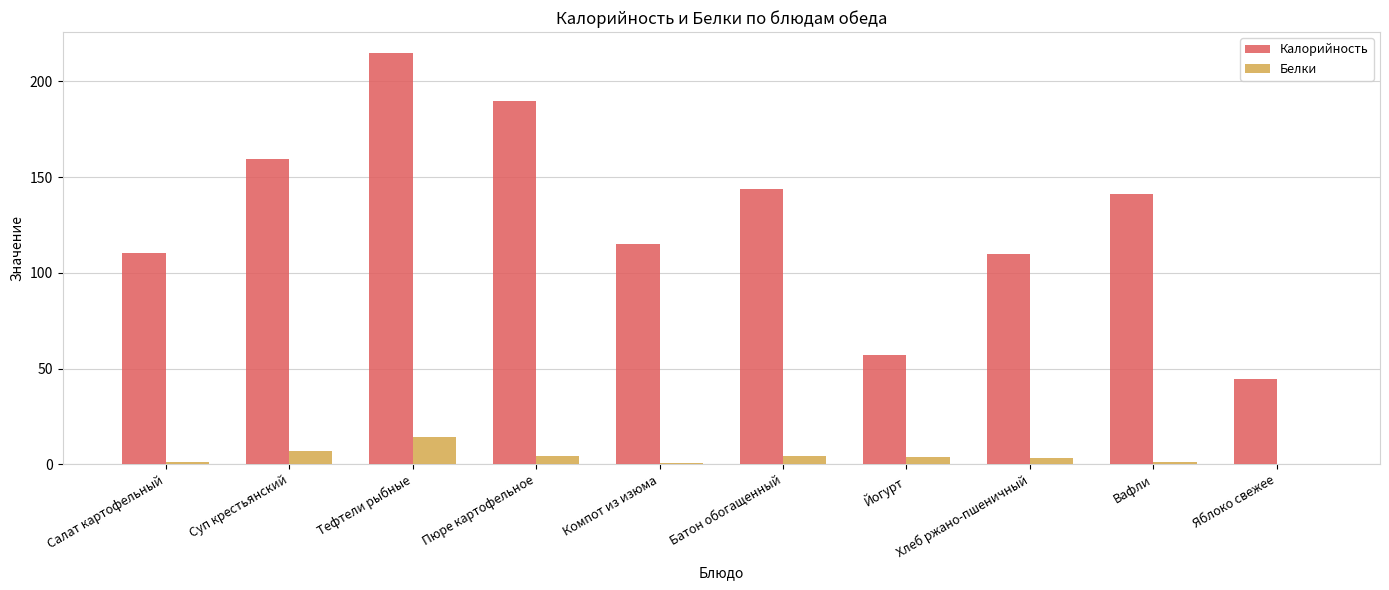

How many groups of bars are there?

10